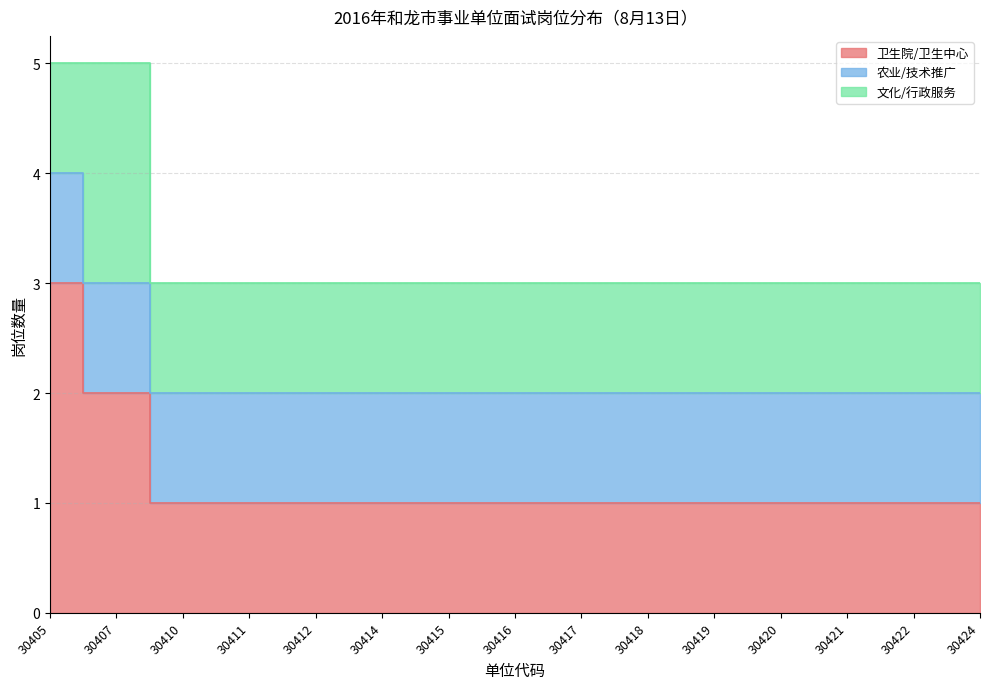

True or false: 文化/行政服务 has more than 0 points higher than both neighbors.

True